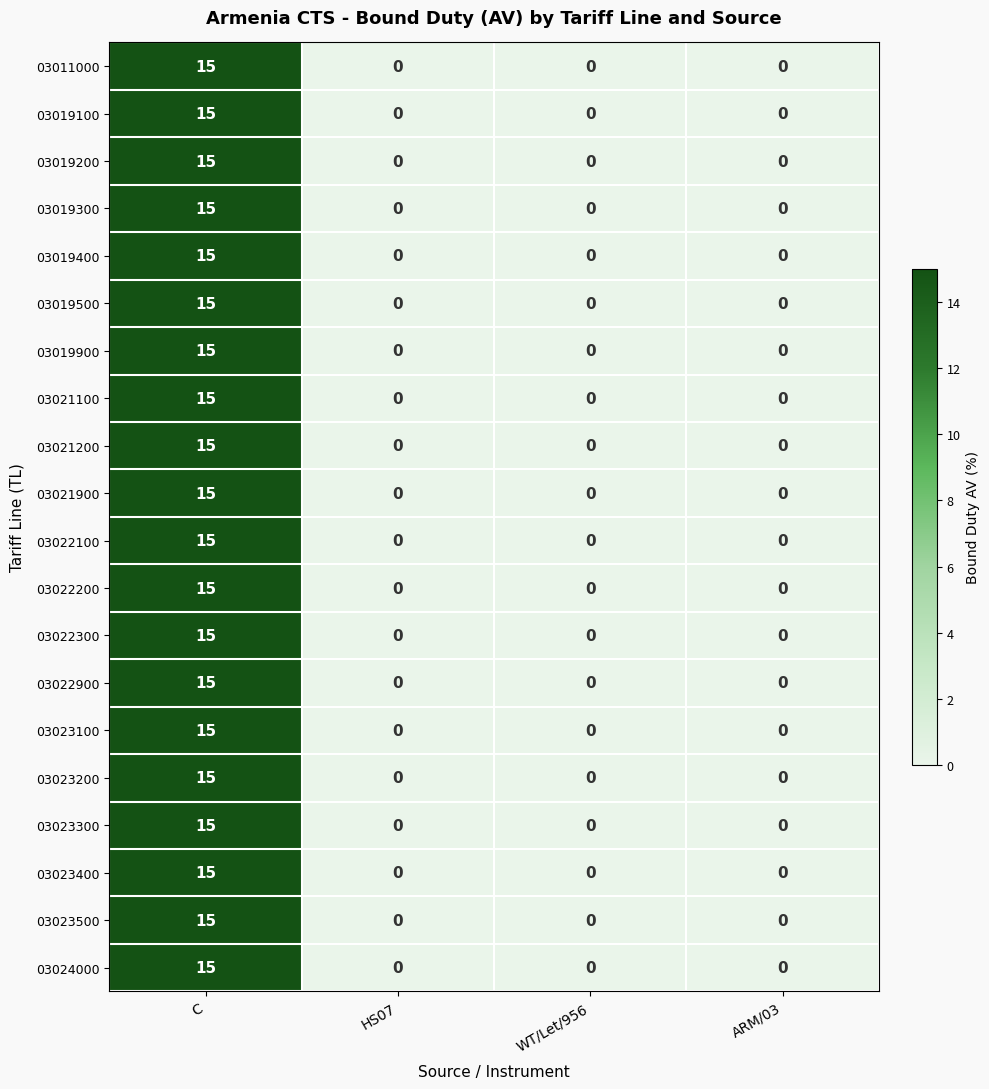

Is it true that 03019300 equals 0 at WT/Let/956?

True